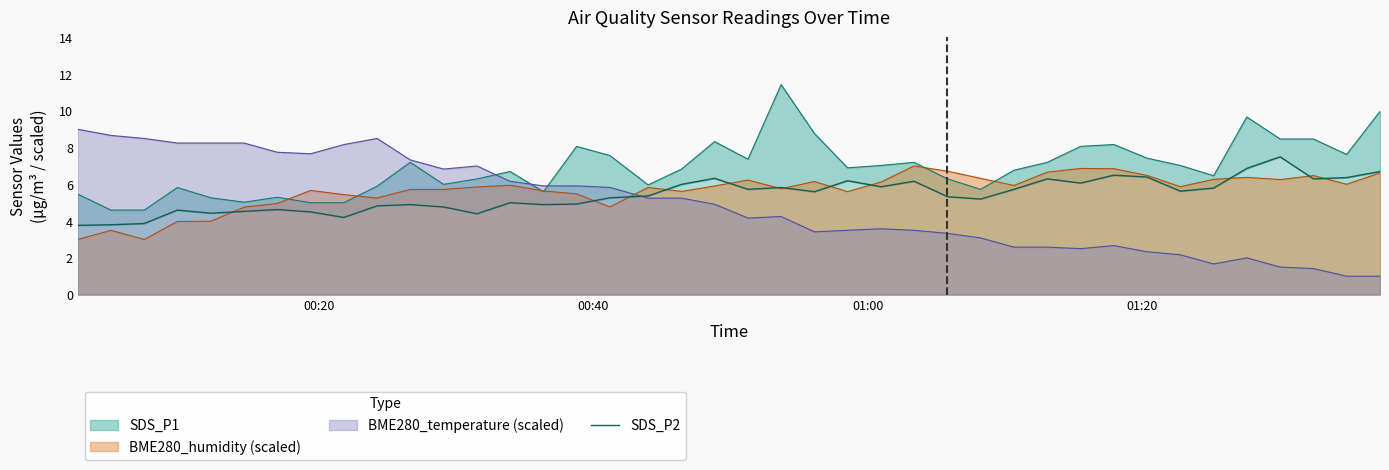

Which series ends up on top after the final intersection of BME280_humidity (scaled) and BME280_temperature (scaled)?

BME280_humidity (scaled)